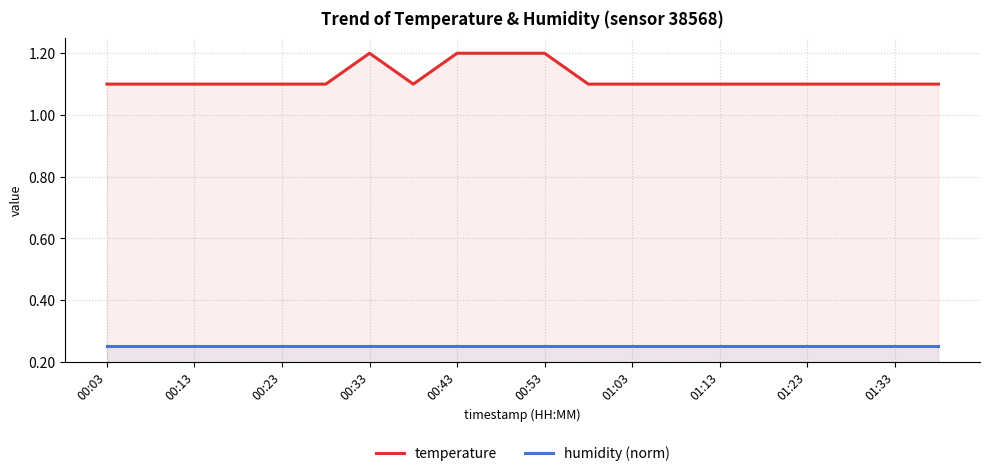

What is the difference between the maximum and minimum values in the temperature series?

0.1